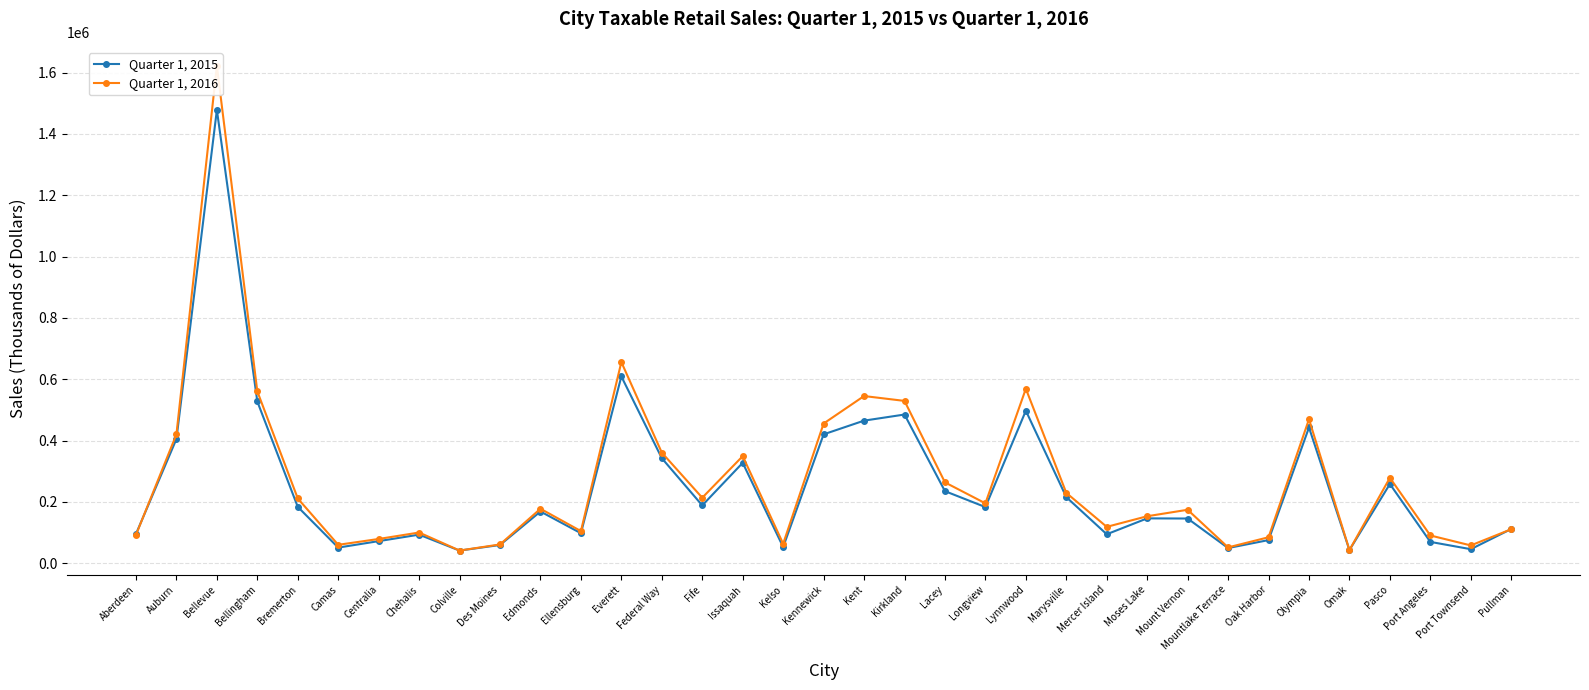

What position from the left is Kennewick?

18